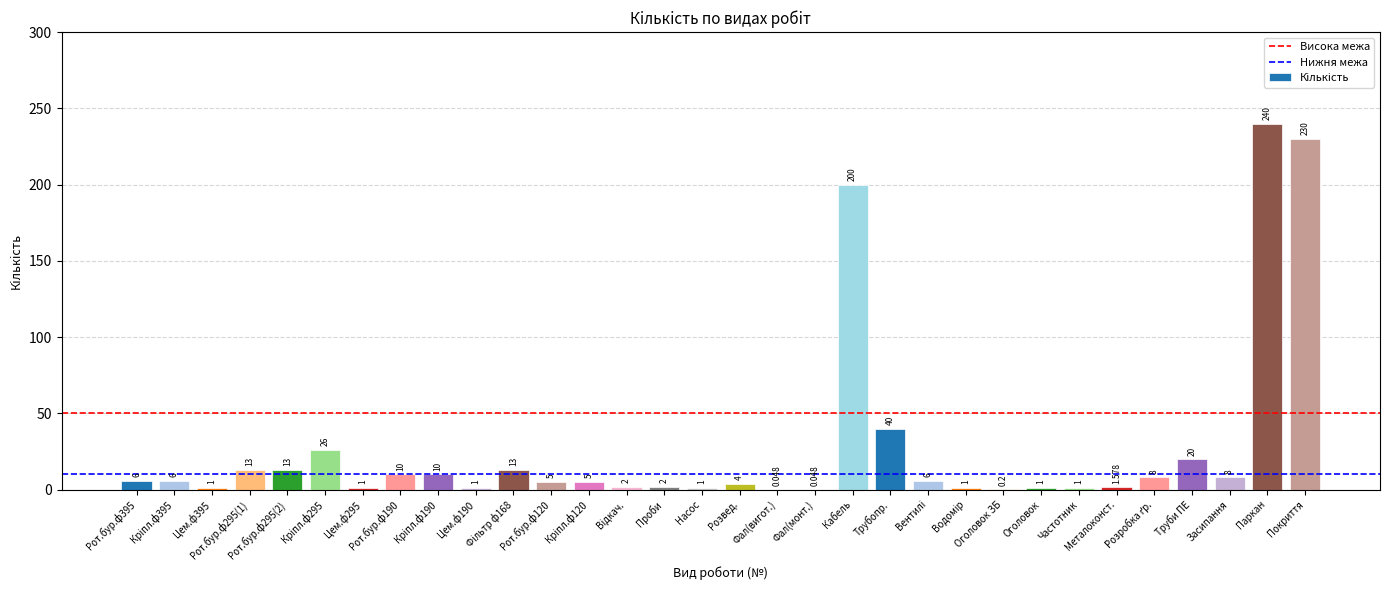

Are the bars horizontal?

No